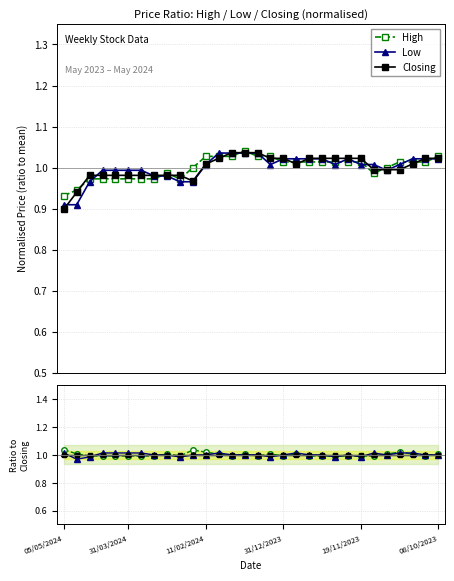

How many series are shown in this chart?

3